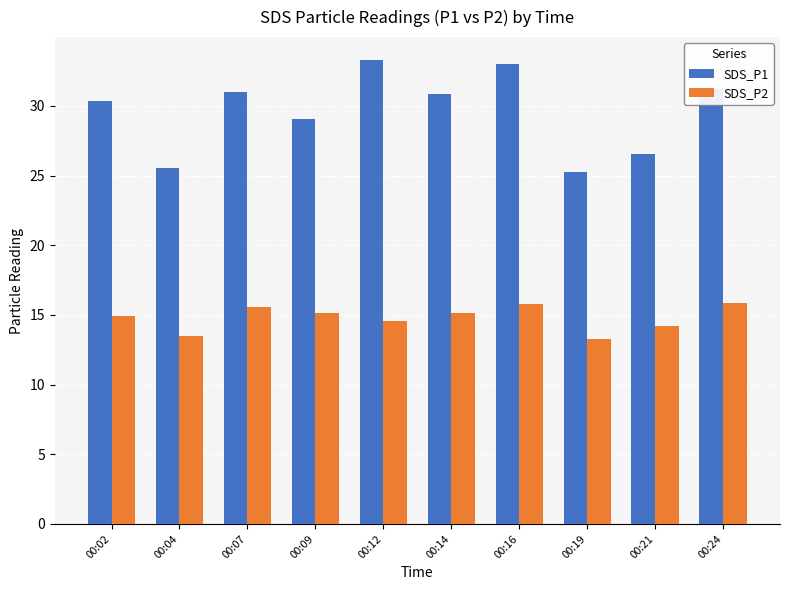

At which category is the sum across all series the highest?

00:16